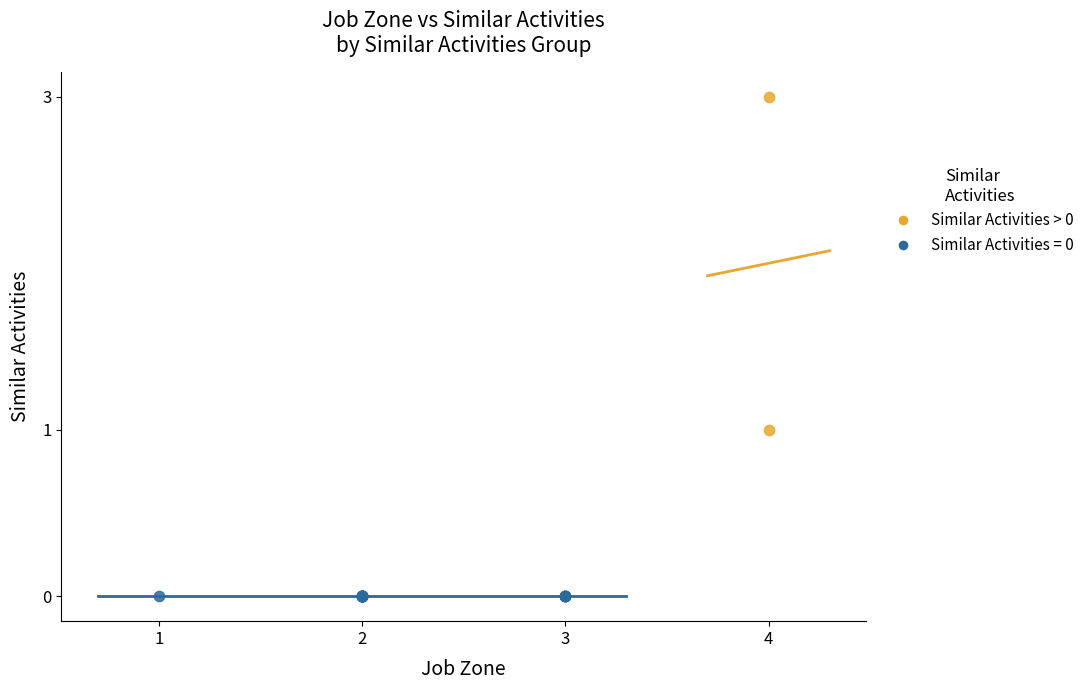

What are all the series names shown in the legend?

Similar Activities > 0, Similar Activities = 0